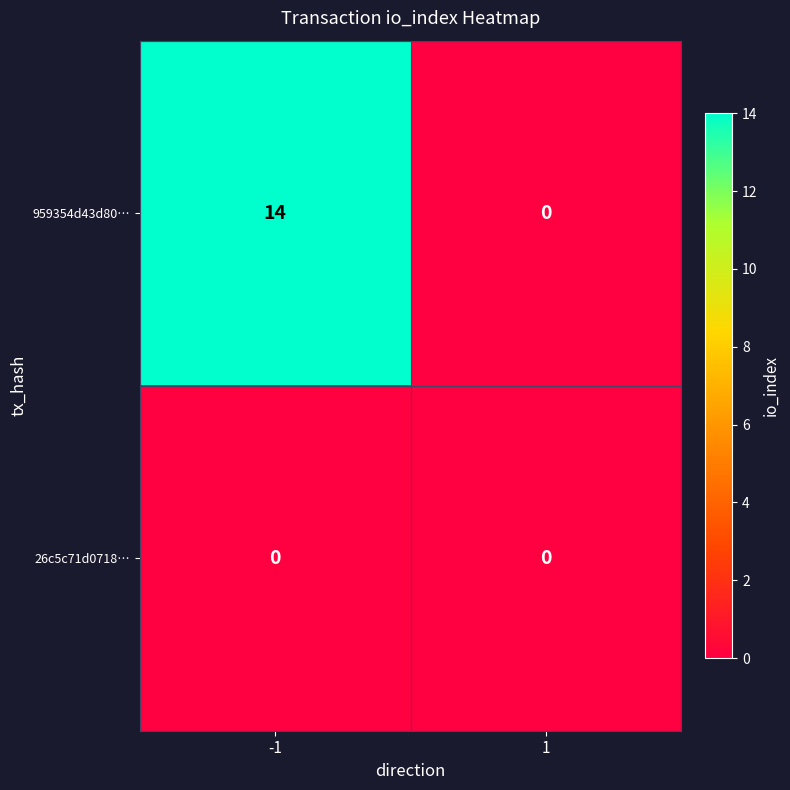

What value does the 959354d43d80… series have at -1?

14